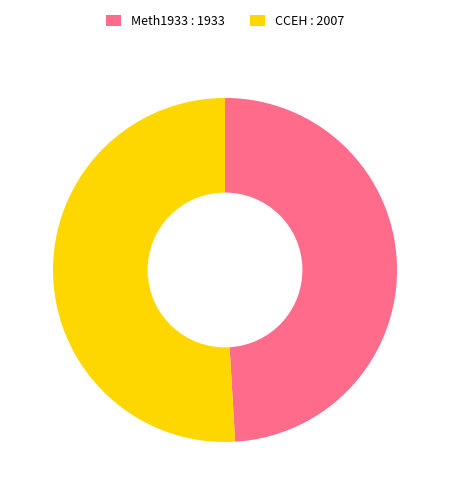

Is the sum of Meth1933 : 1933 and CCEH : 2007 greater than half?

Yes